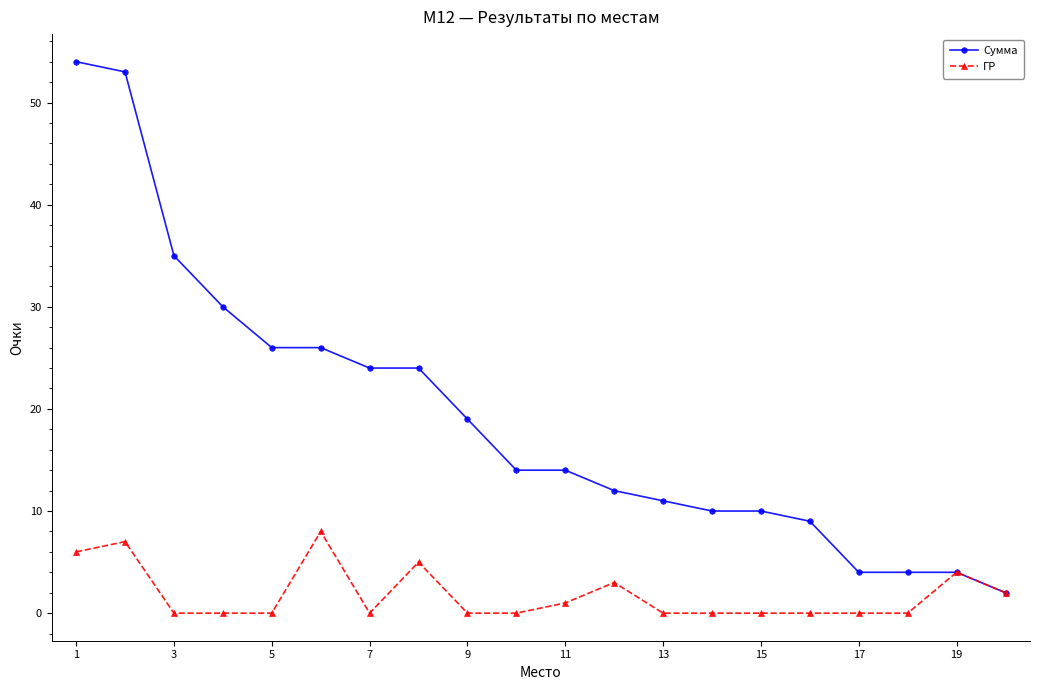

True or false: ГР has more than 1 points higher than both neighbors.

True